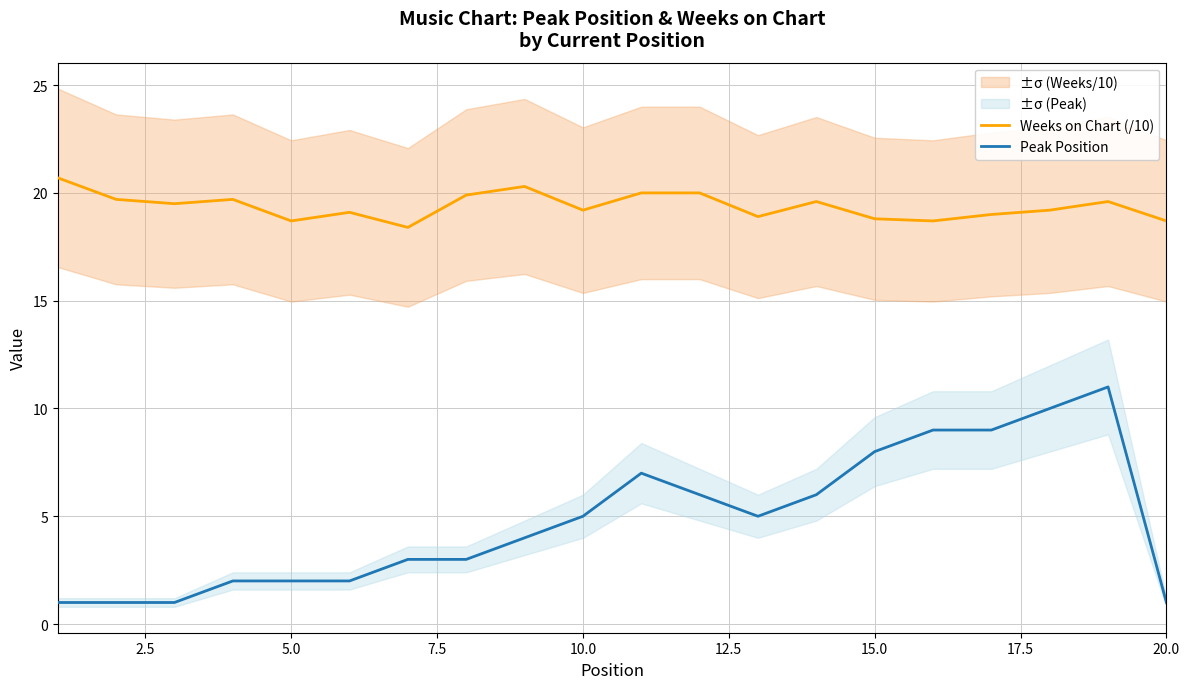

True or false: Peak Position and Weeks on Chart (/10) intersect in this chart.

False